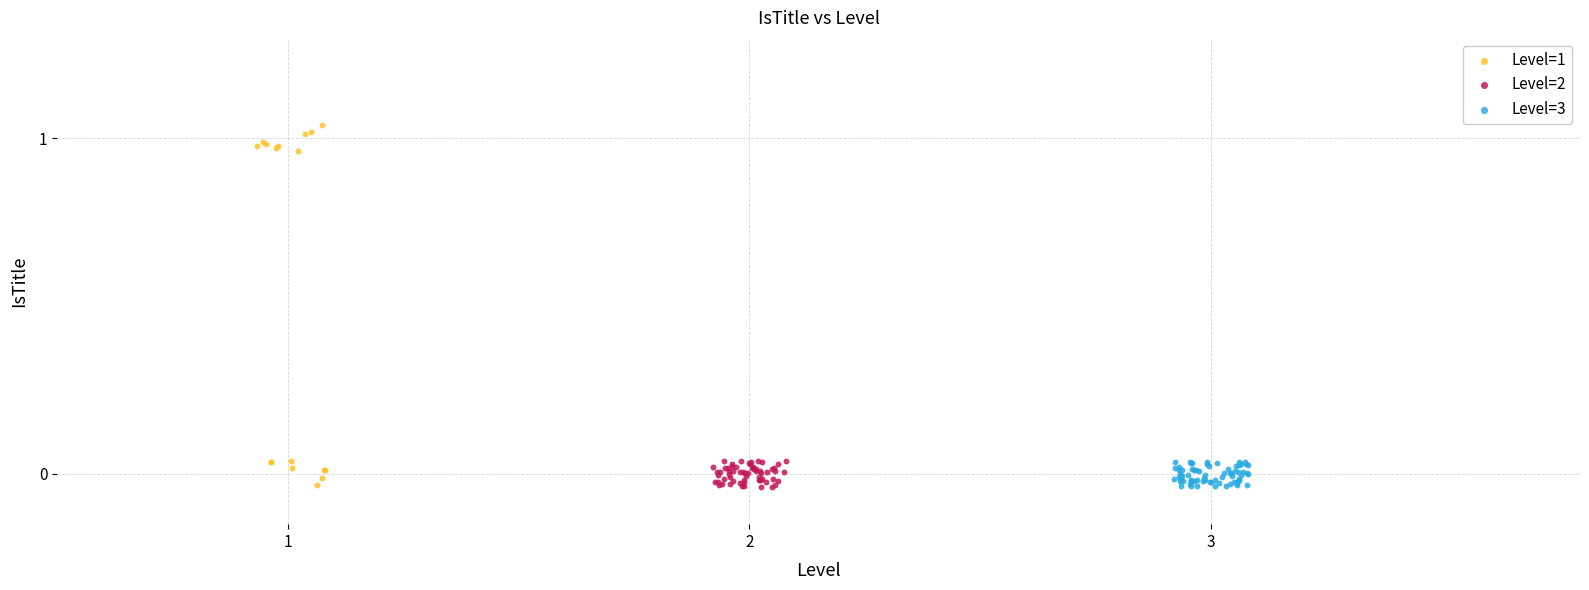

Which series has the largest Y range (max minus min)?

Level=1